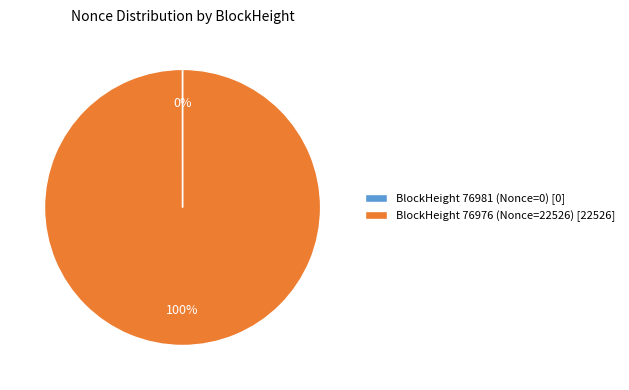

Does BlockHeight 76976 (Nonce=22526) represent more than half of the total?

Yes